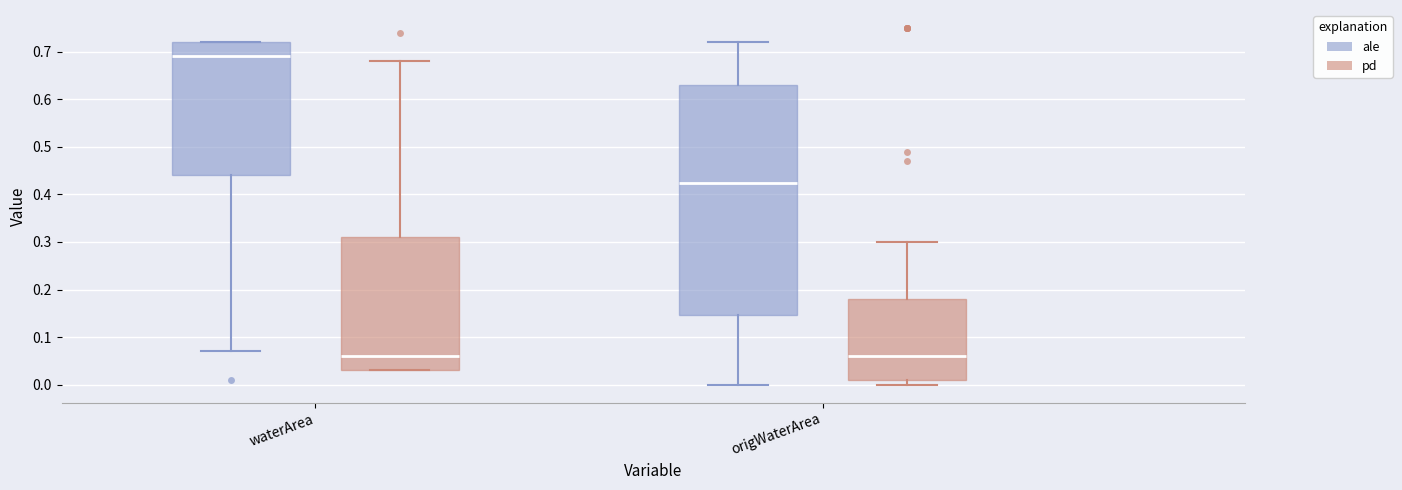

Which box's median line is the highest?

waterArea (ale)